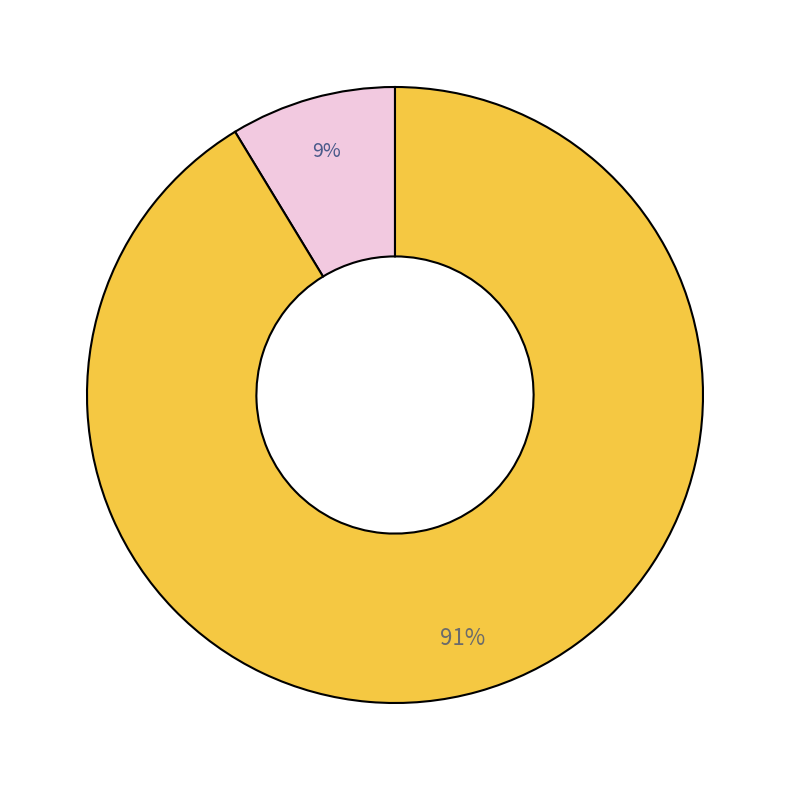

To the nearest percent, what is the average slice percentage?

50%